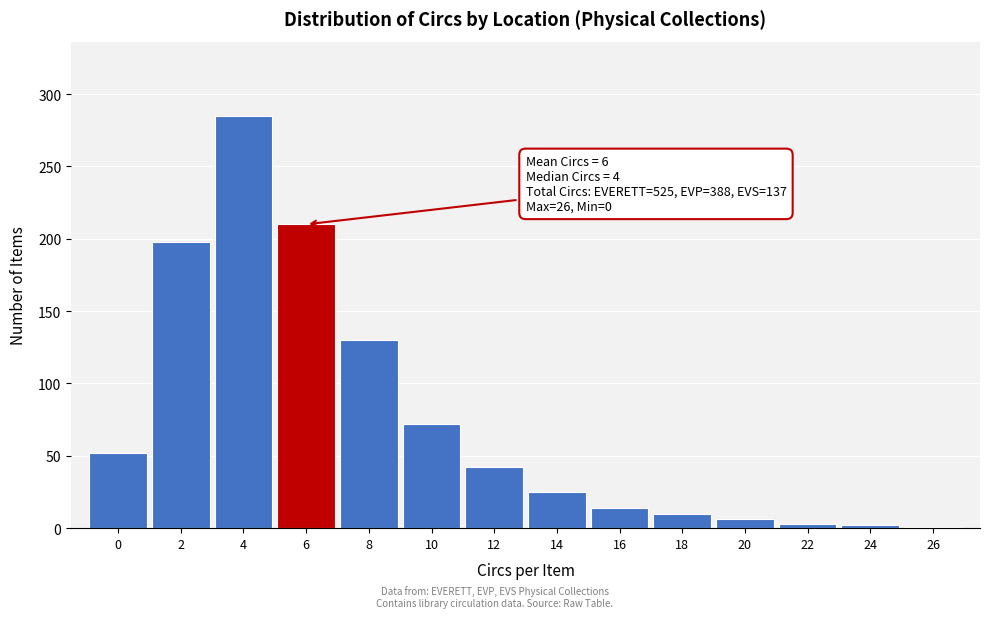

Where is the data nearest to the value 143?

8